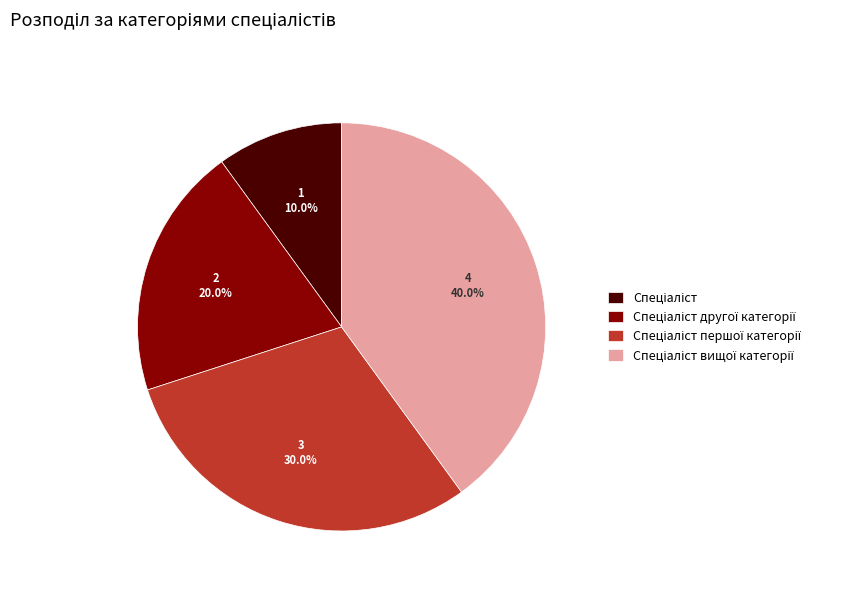

Does any single category account for the majority?

No